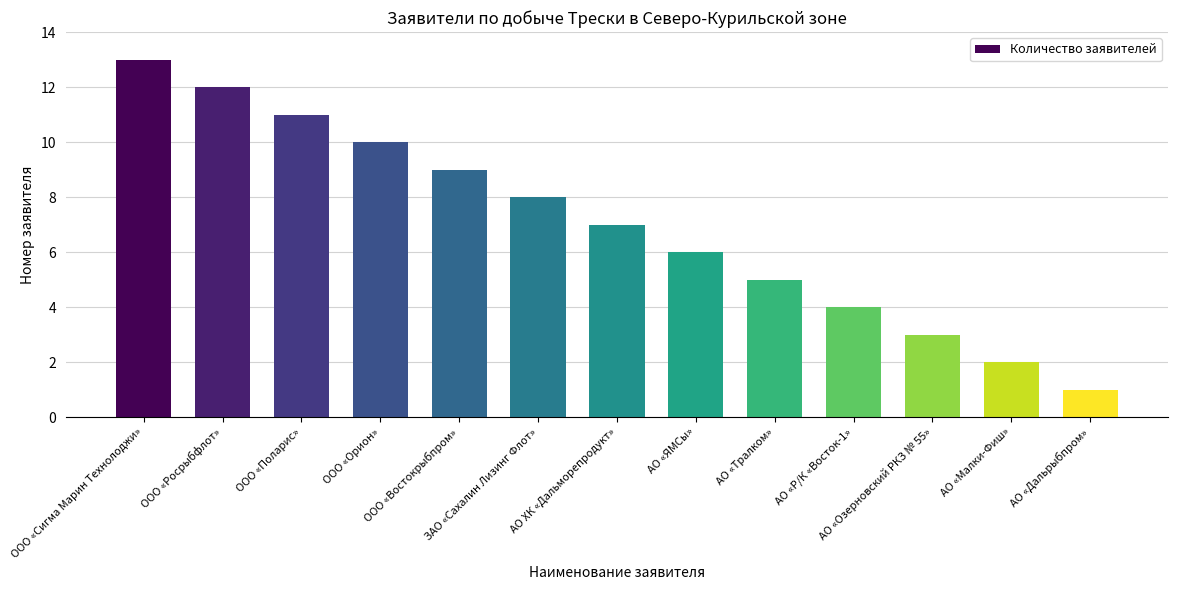

Reading right to left, list all the values displayed in this chart.

АО «Дальрыбпром»=1	АО «Малки-Фиш»=2	АО «Озерновский РКЗ № 55»=3	АО «Р/К «Восток-1»=4	АО «Тралком»=5	АО «ЯМСы»=6	АО ХК «Дальморепродукт»=7	ЗАО «Сахалин Лизинг Флот»=8	ООО «Востокрыбпром»=9	ООО «Орион»=10	ООО «Поларис»=11	ООО «Росрыбфлот»=12	ООО «Сигма Марин Технолоджи»=13